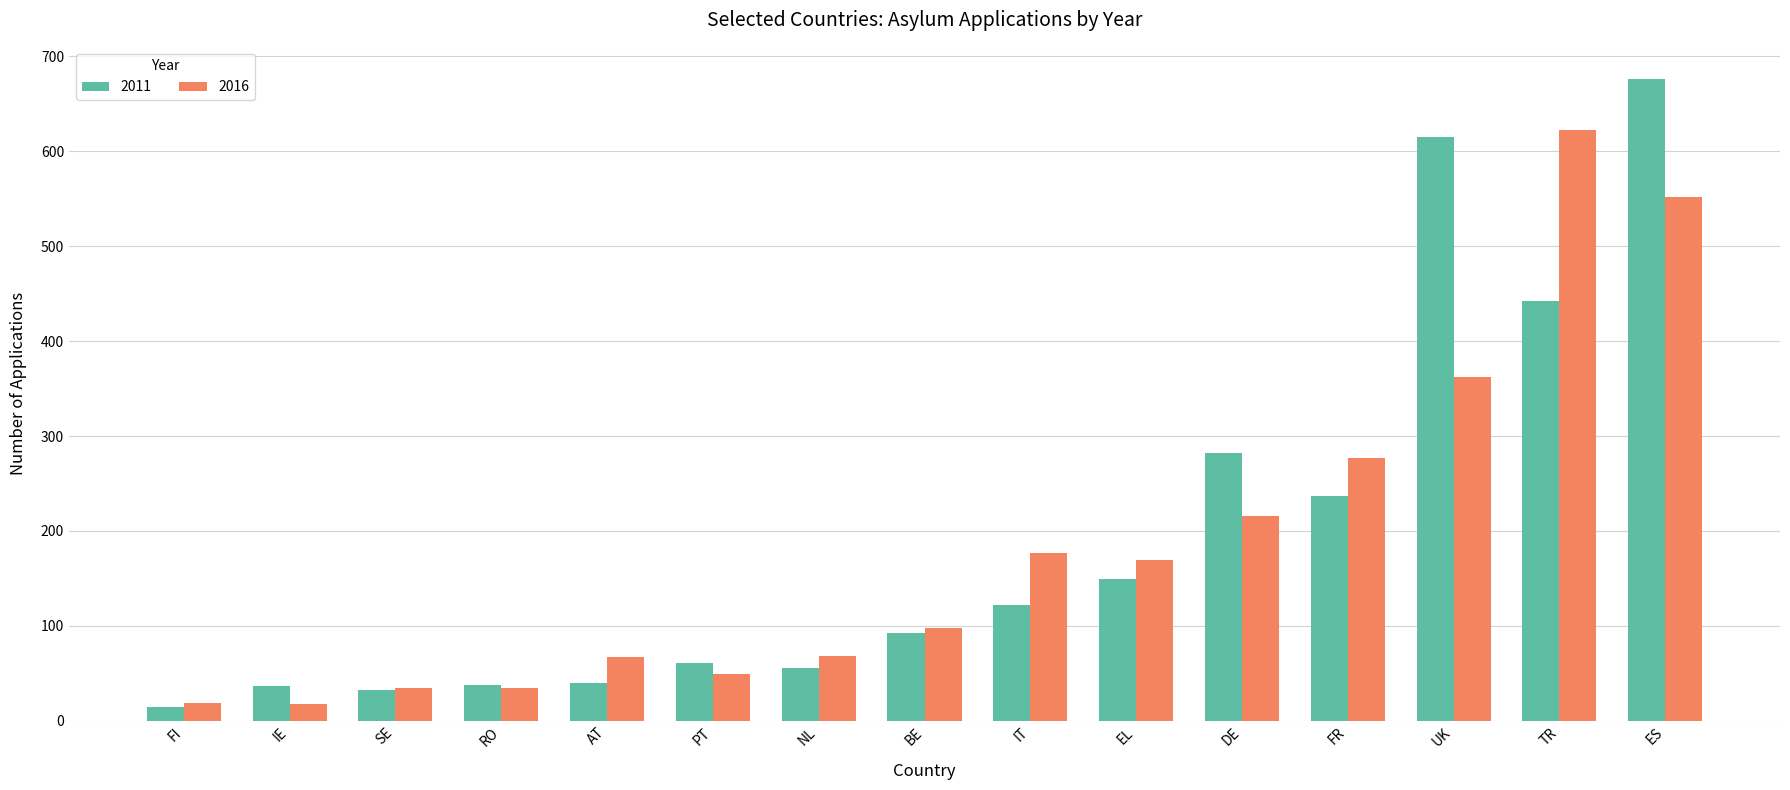

What is the difference between the maximum and minimum values in the 2011 series?

661